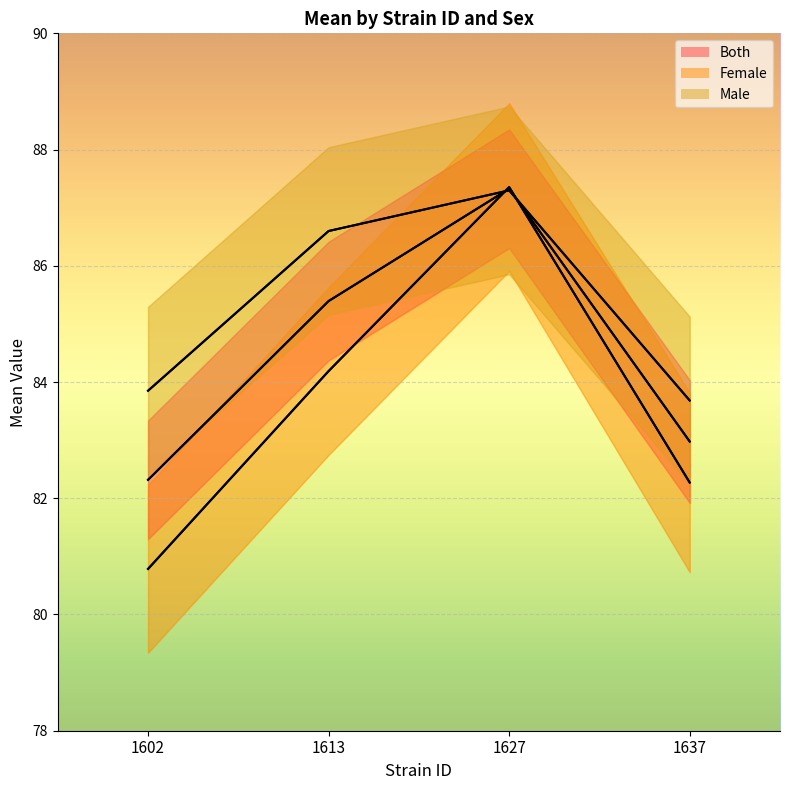

What is the sum of the Both mean values at 1627 and 1613?

172.7